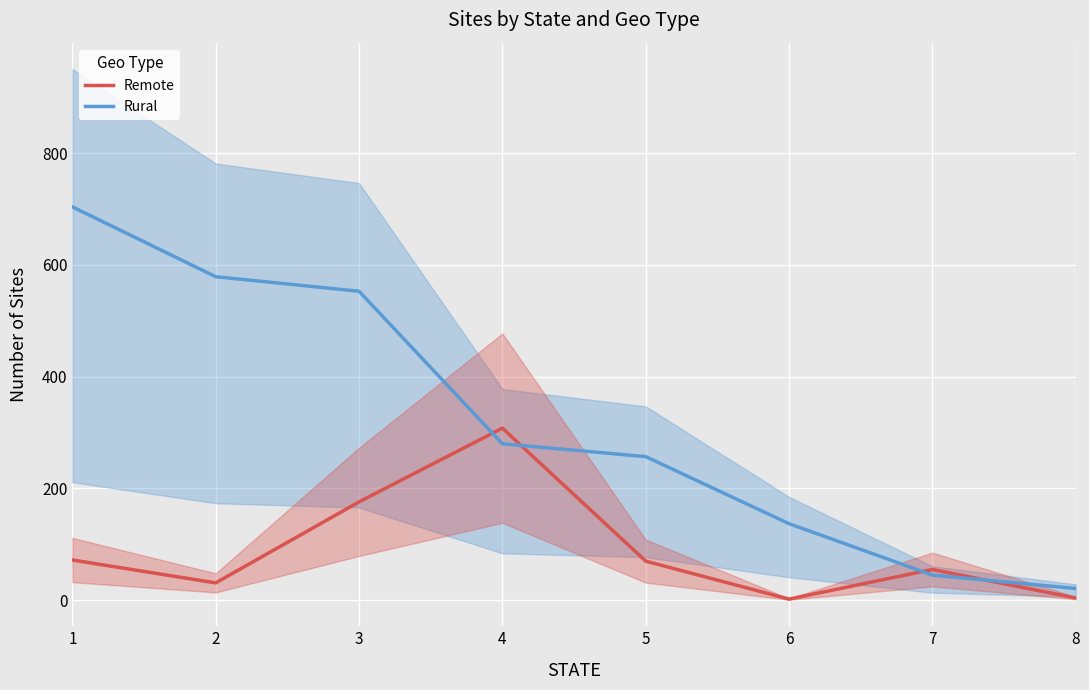

After their last crossing, which series has the higher values: Remote or Rural?

Rural